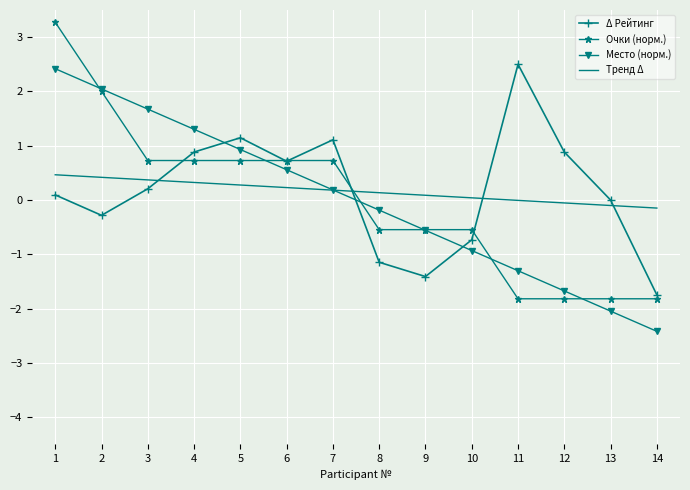

What is the sum of all Тренд Δ values?

2.2